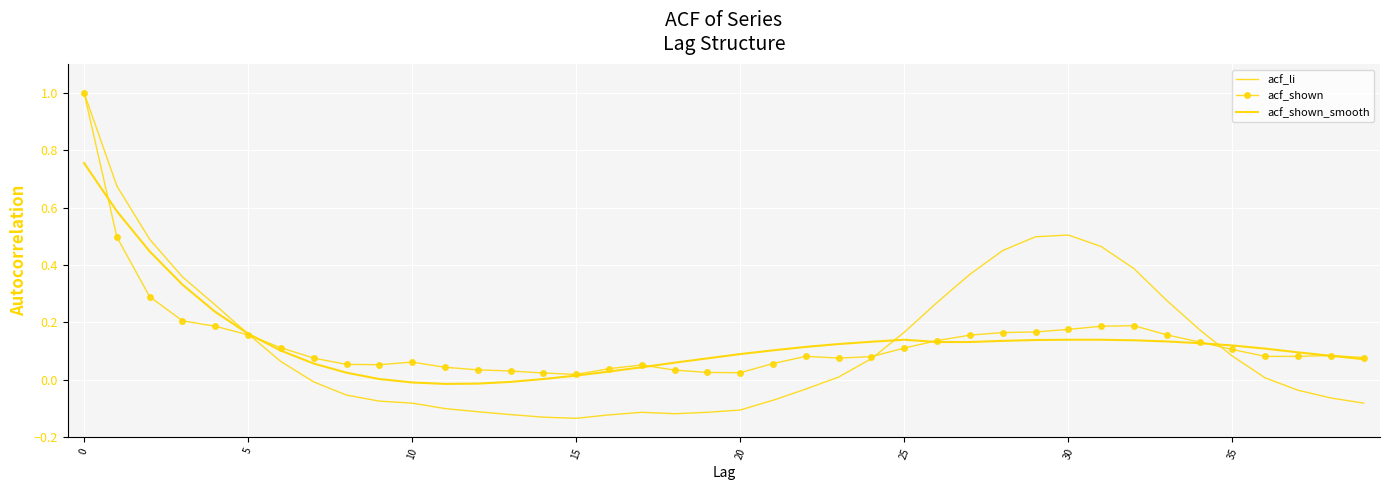

Reading right to left, extract all data points from this chart.

acf_li: -0.1	-0.1	-0.0	0.0	0.1	0.2	0.3	0.4	0.5	0.5	0.5	0.5	0.4	0.3	0.2	0.1	0.0	-0.0	-0.1	-0.1	-0.1	-0.1	-0.1	-0.1	-0.1	-0.1	-0.1	-0.1	-0.1	-0.1	-0.1	-0.1	-0.0	0.1	0.2	0.3	0.4	0.5	0.7	1.0
acf_shown: 0.1	0.1	0.1	0.1	0.1	0.1	0.2	0.2	0.2	0.2	0.2	0.2	0.2	0.1	0.1	0.1	0.1	0.1	0.1	0.0	0.0	0.0	0.1	0.0	0.0	0.0	0.0	0.0	0.0	0.1	0.1	0.1	0.1	0.1	0.2	0.2	0.2	0.3	0.5	1.0
acf_shown_smooth: 0.1	0.1	0.1	0.1	0.1	0.1	0.1	0.1	0.1	0.1	0.1	0.1	0.1	0.1	0.1	0.1	0.1	0.1	0.1	0.1	0.1	0.1	0.0	0.0	0.0	0.0	-0.0	-0.0	-0.0	-0.0	0.0	0.0	0.1	0.1	0.2	0.2	0.3	0.4	0.6	0.8